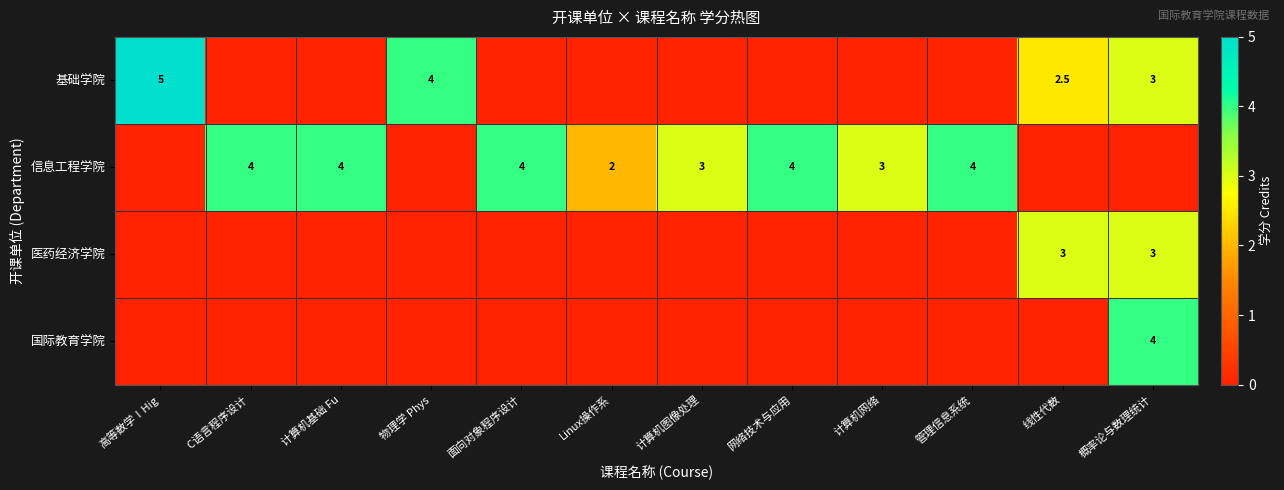

The value of 信息工程学院 at 面向对象程序设计 is 6.1. True or false?

False